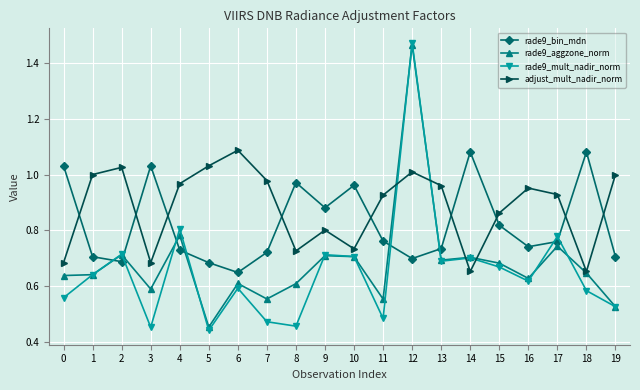

True or false: rade9_bin_mdn and rade9_aggzone_norm intersect in this chart.

True